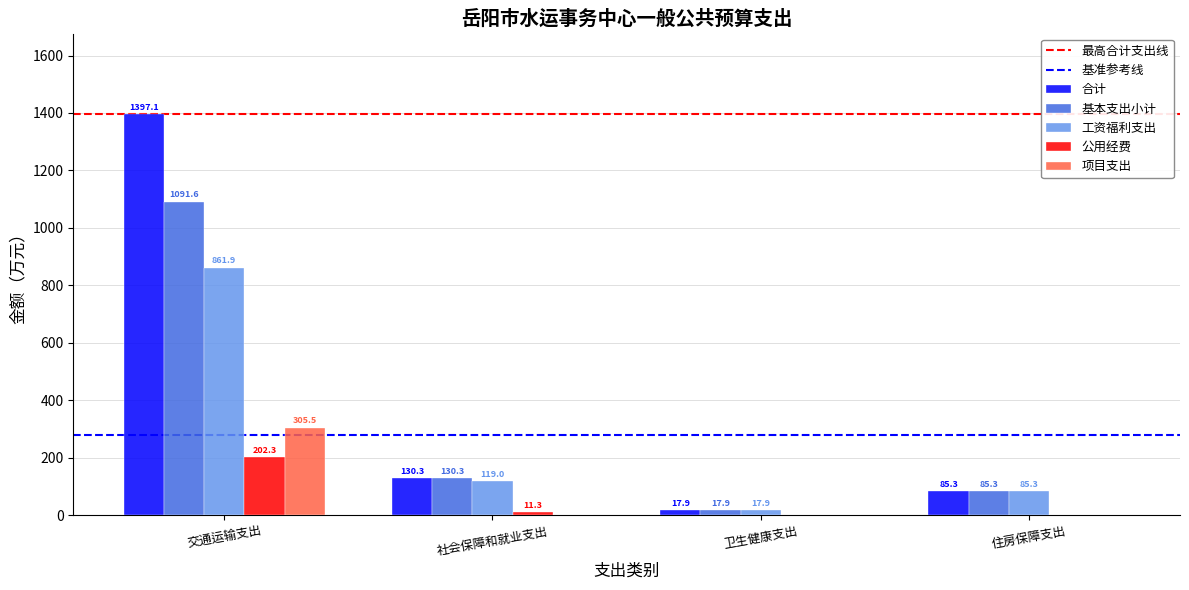

Reading right to left, extract all data points from this chart.

合计: 85.3	17.9	130.3	1397.1
基本支出小计: 85.3	17.9	130.3	1091.6
工资福利支出: 85.3	17.9	119.0	861.9
公用经费: 0.0	0.0	11.3	202.3
项目支出: 0.0	0.0	0.0	305.5